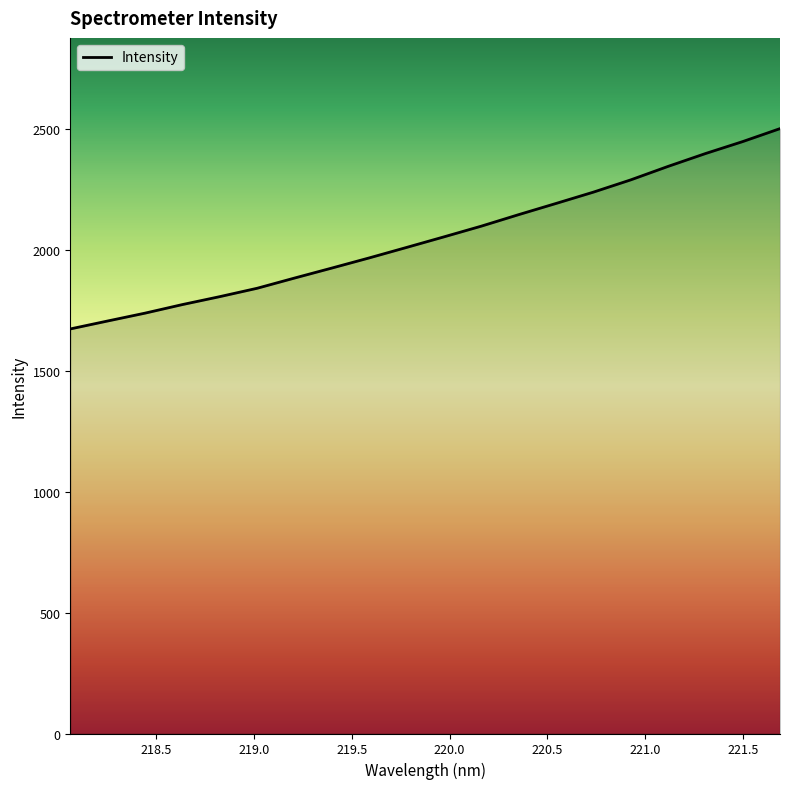

How many distinct data groups are displayed?

1